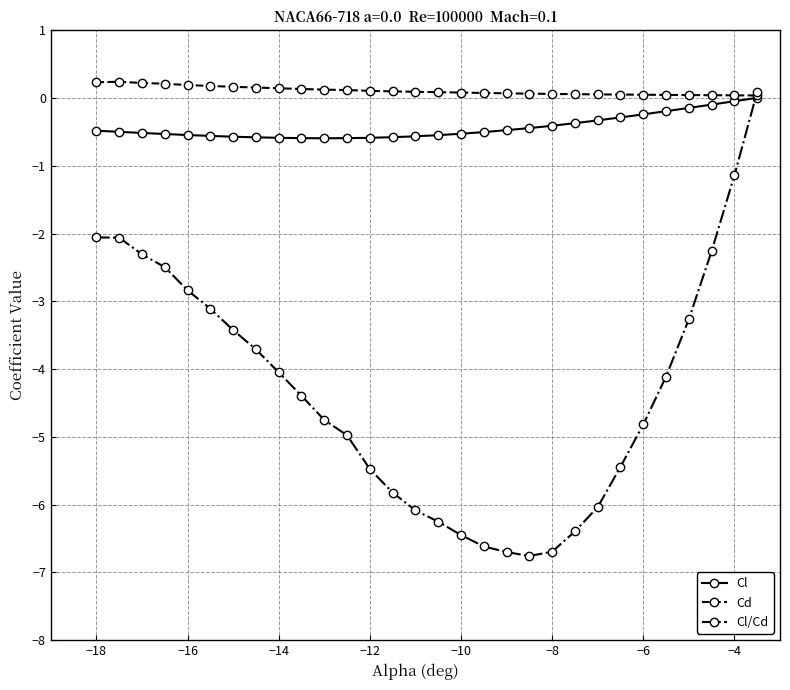

What is the smallest value displayed?

-6.8